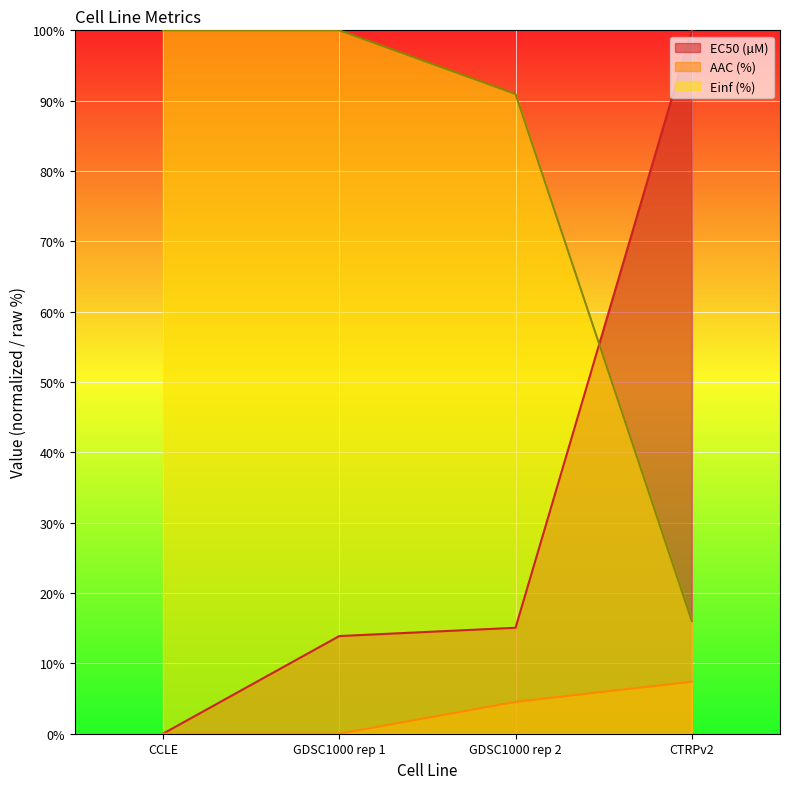

What position from the left is GDSC1000 rep 1?

2